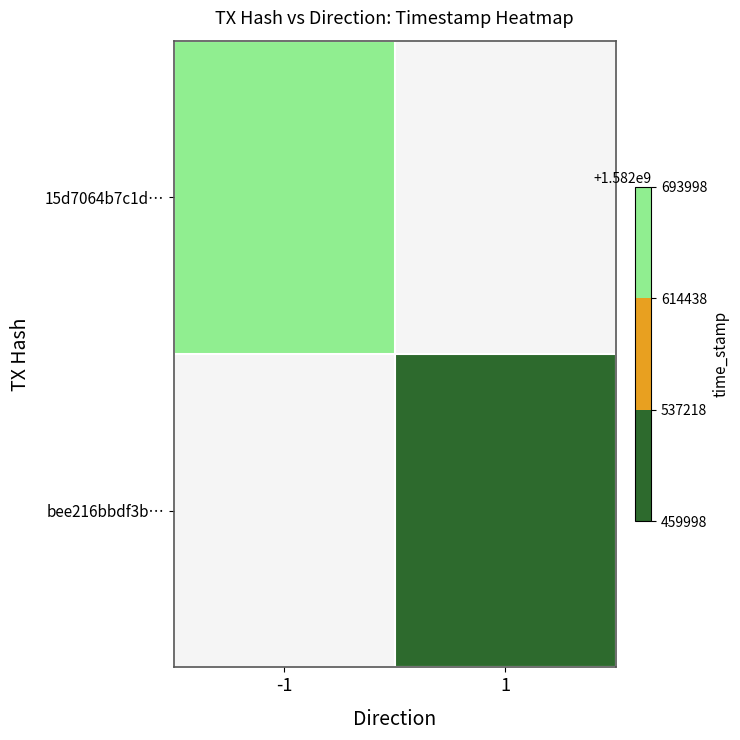

Reading left to right, what are all the values shown in this chart?

15d7064b7c1d…: -1=1582693997	1=0
bee216bbdf3b…: -1=0	1=1582459999